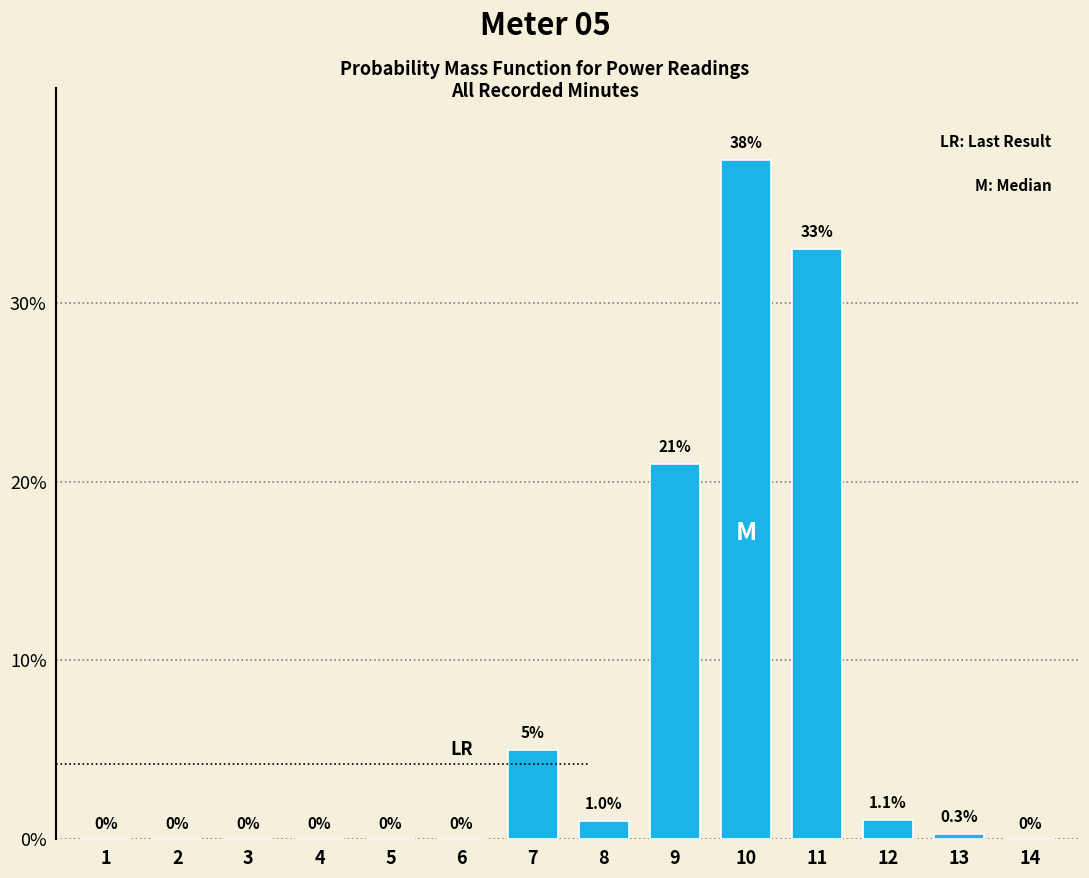

Reading left to right, transcribe all the data shown in this chart.

1=0.0	2=0.0	3=0.0	4=0.0	5=0.0	6=0.0	7=5.0	8=1.0	9=21.0	10=38.0	11=33.0	12=1.1	13=0.3	14=0.0